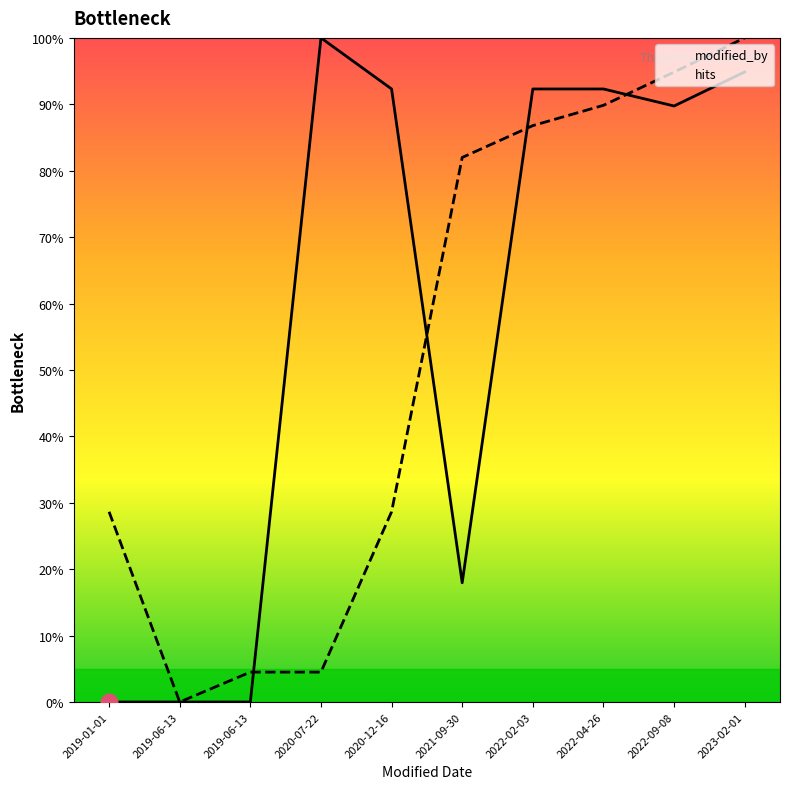

What is the difference between the modified_by values at 2019-06-13 and 2022-02-03?

92.3